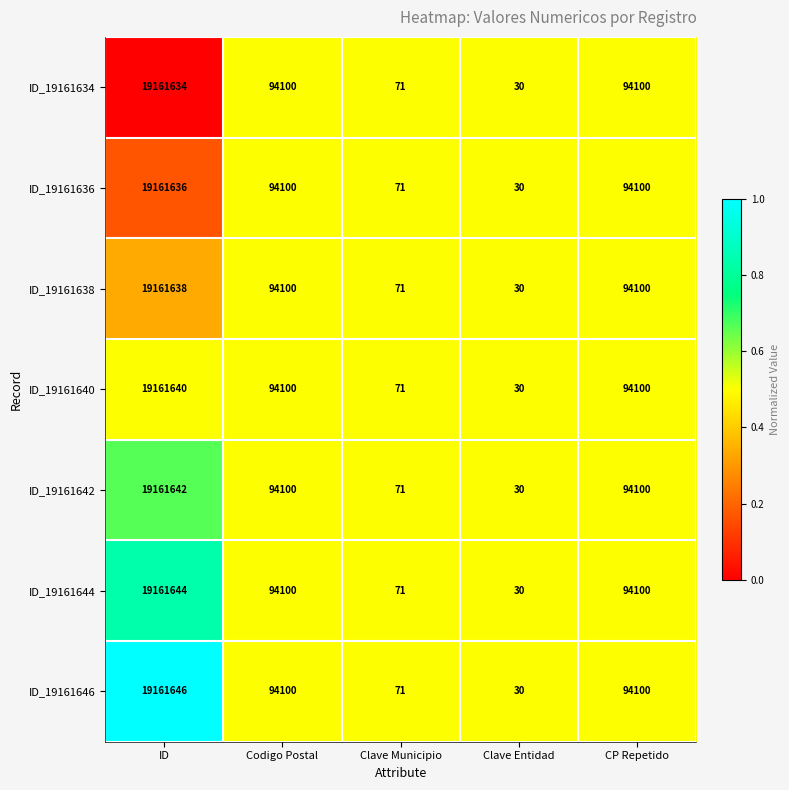

True or false: ID_19161646 has a value of 118 at Clave Municipio.

False